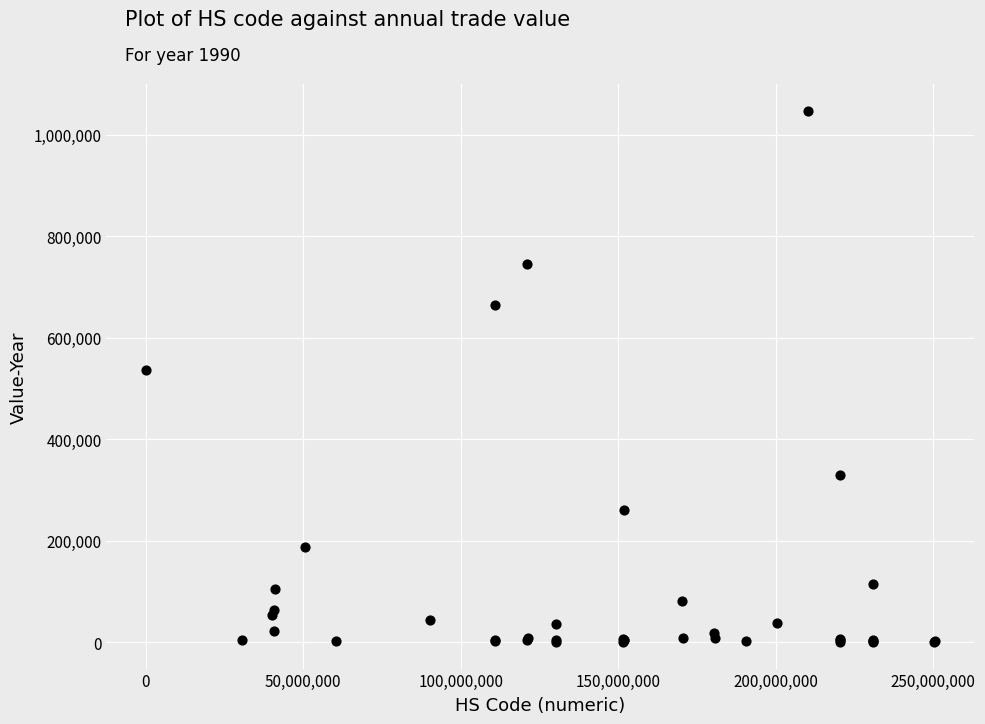

What Y value in the scatter plot is closest to 523972?

536224